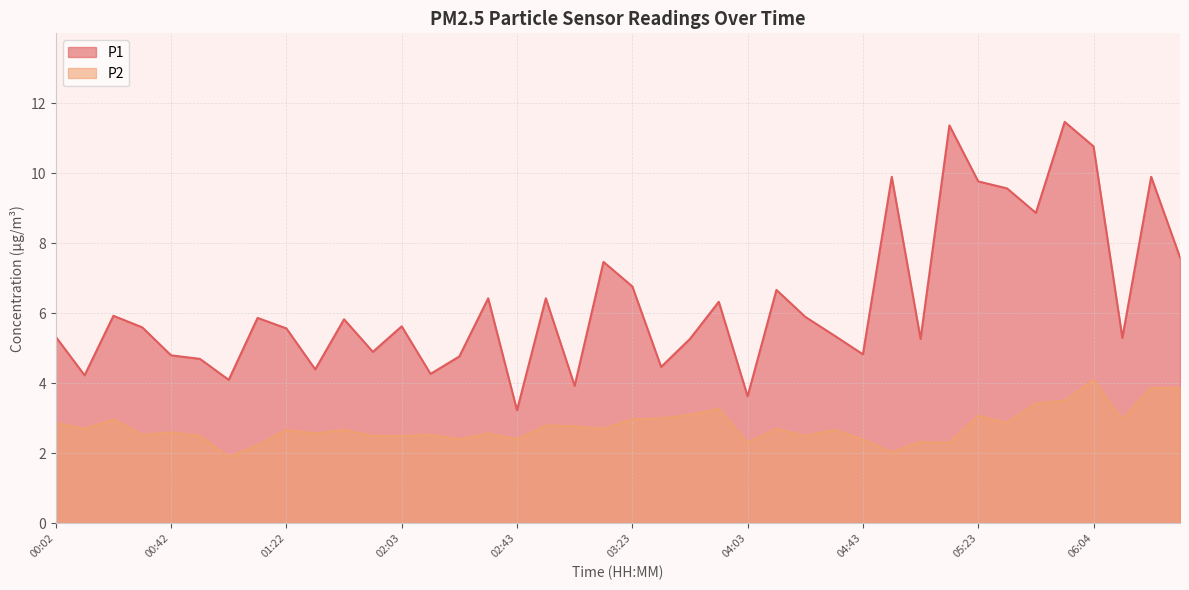

True or false: P2 and P1 intersect in this chart.

False